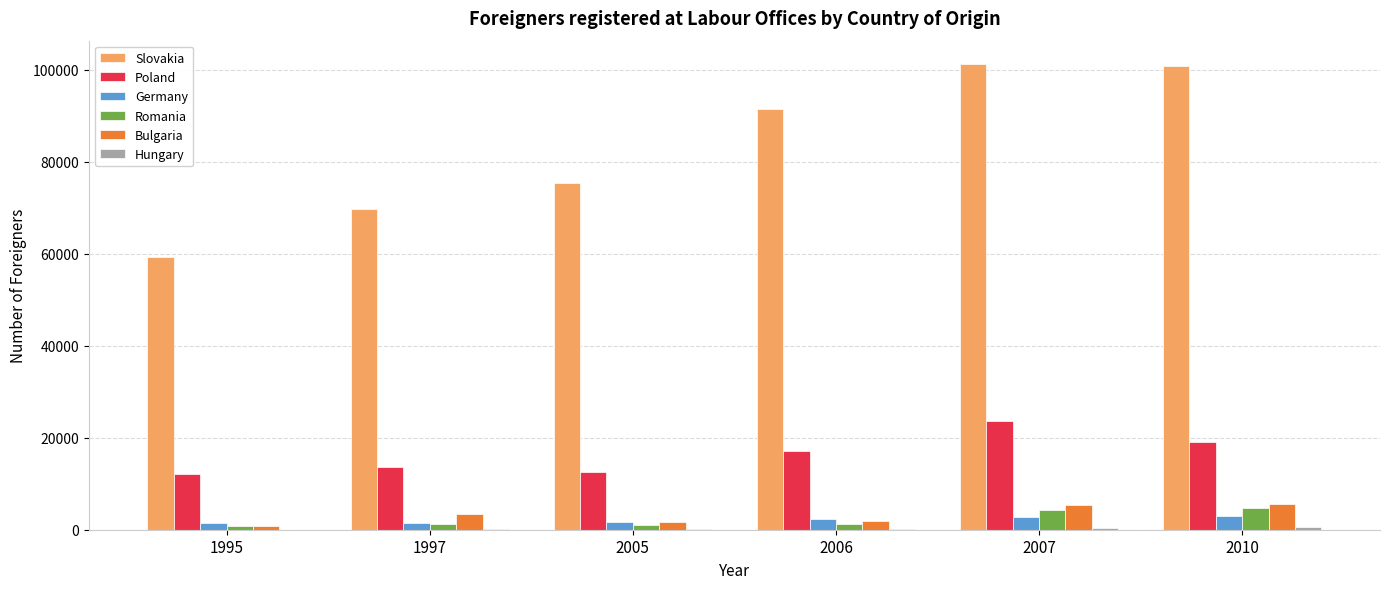

What is the difference between the Poland values at 2007 and 2005?

11007